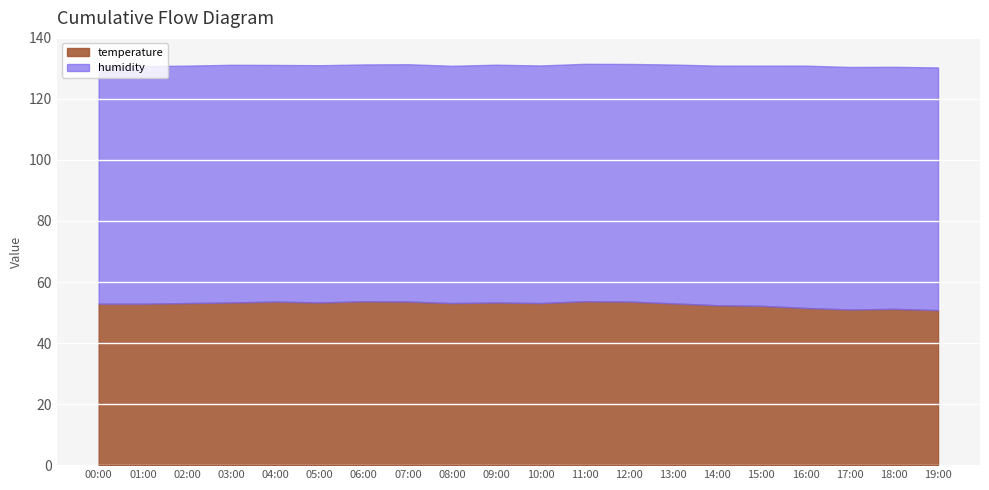

Which series has the largest total across all categories?

humidity